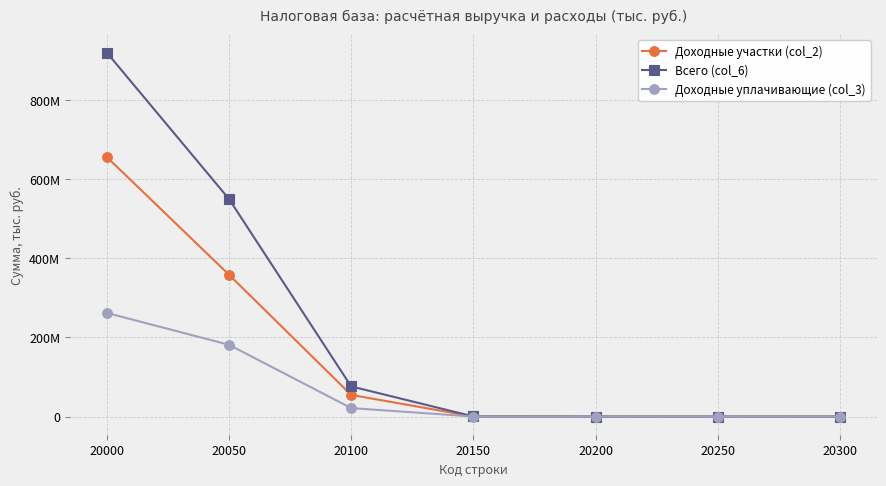

Is this an area chart (filled region under the line)?

No